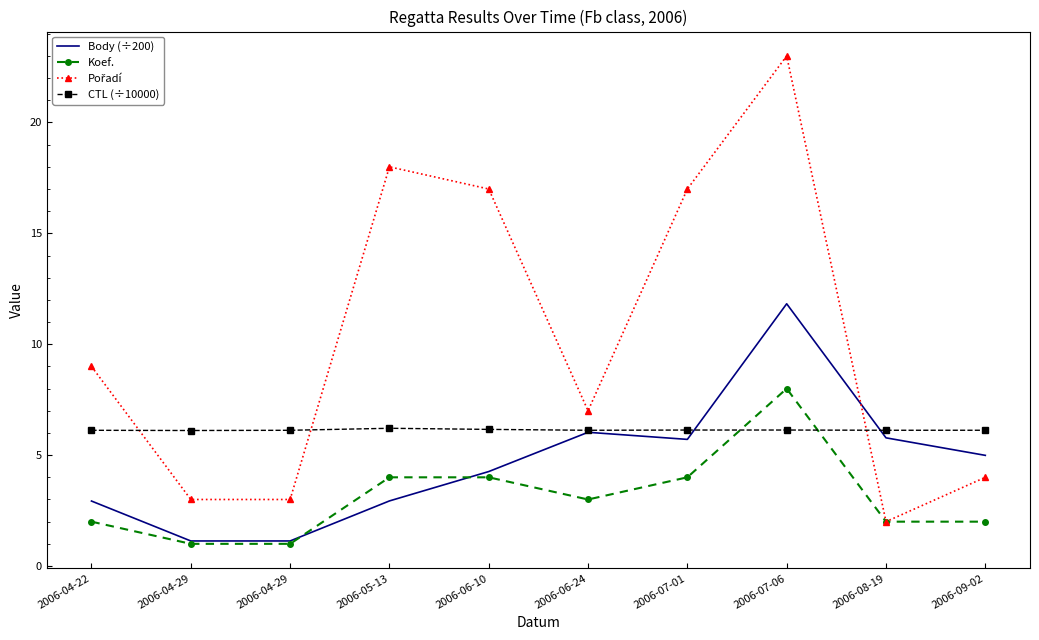

Where is Pořadí nearest to the value 12?

2006-04-22